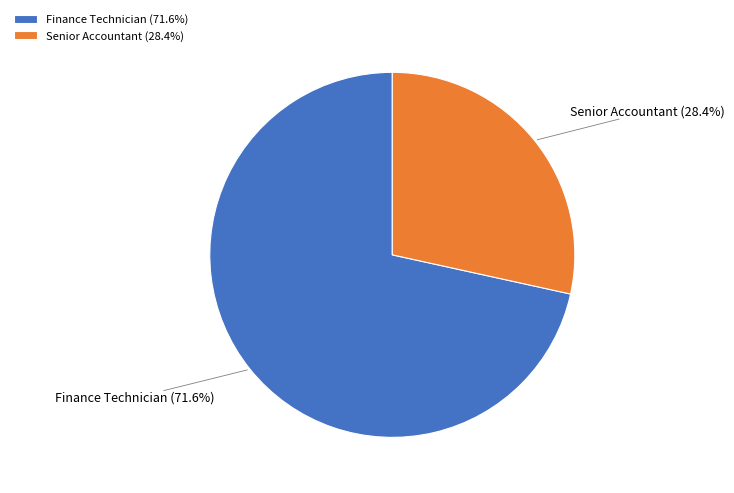

What portion of the pie excludes Finance Technician?

28.4%